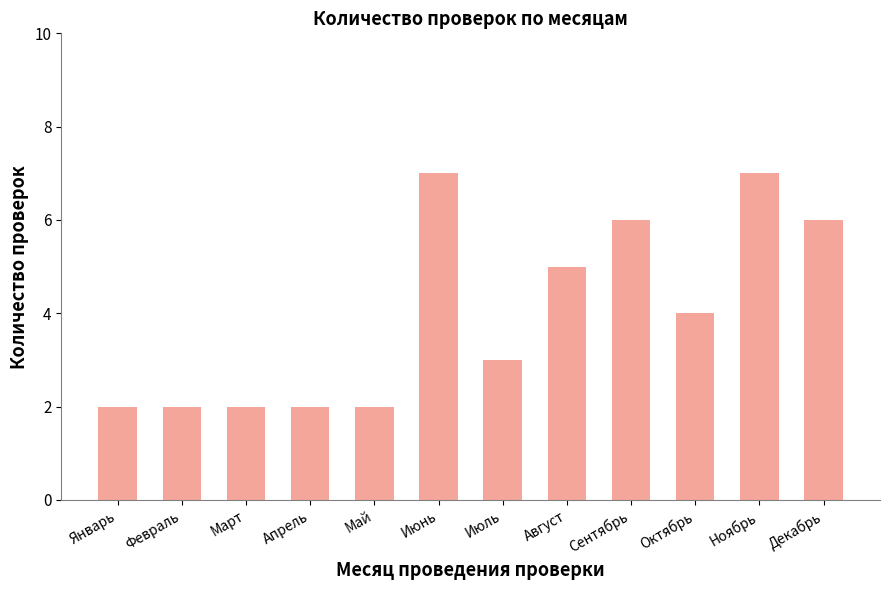

What is the greatest value displayed?

7